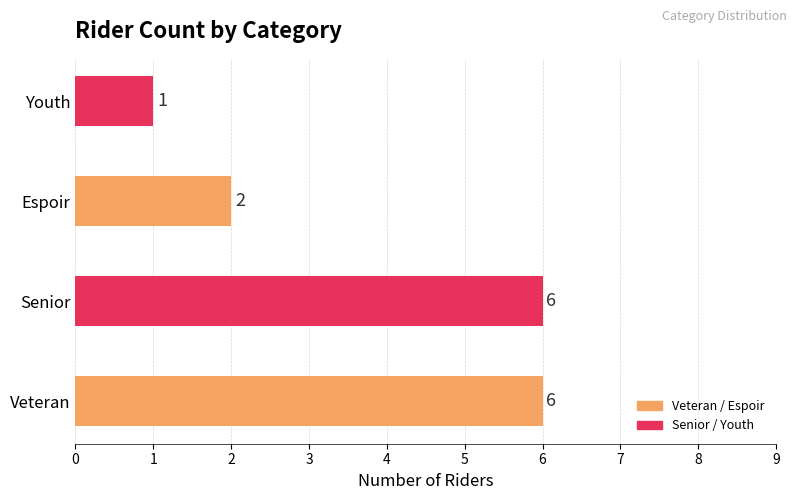

How many values are between 2 and 6?

3